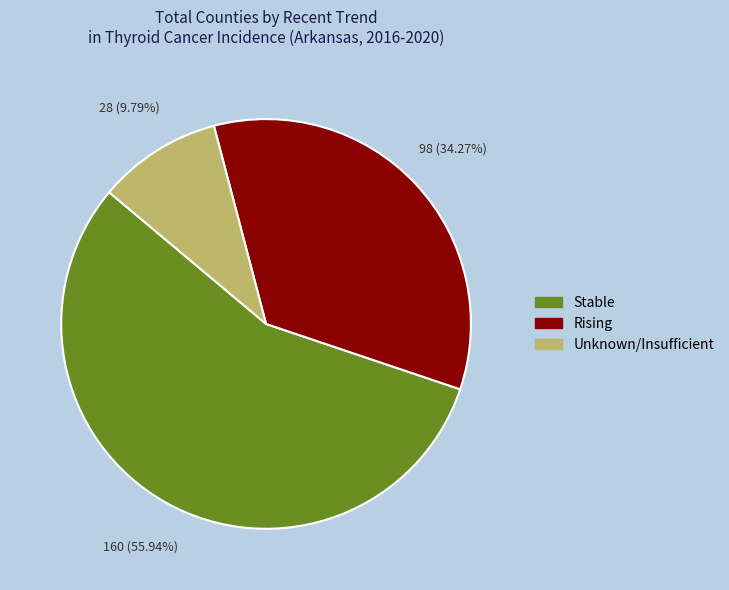

Is there a majority slice in this chart?

Yes